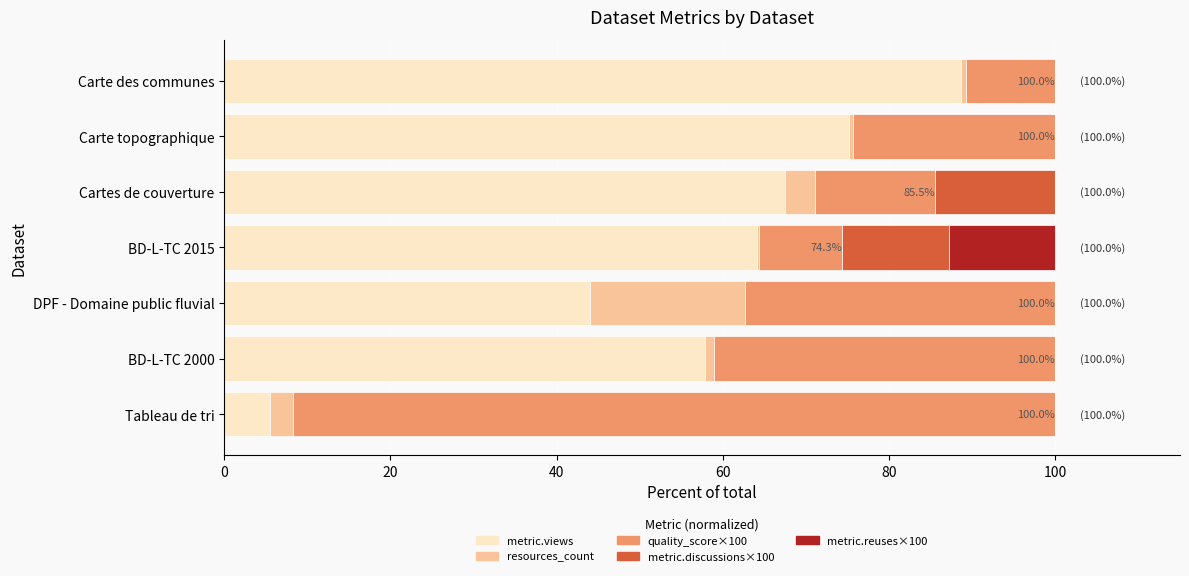

The value of metric.views at Carte topographique is 131.5. True or false?

False